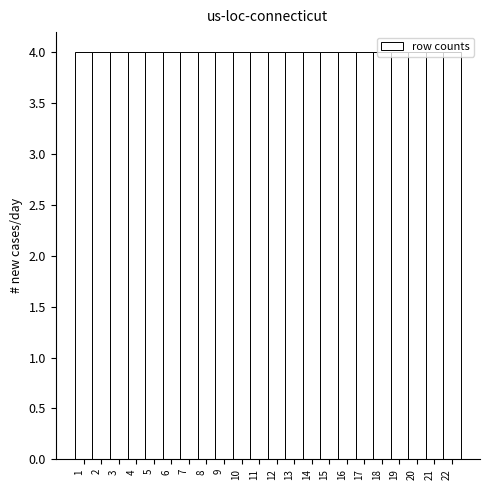

Reading left to right, transcribe this chart: for each bar, give the range it covers on the x-axis and its height. The values are not printed on the chart, so give them approximately, as read against the axis.

0.5 to 1.5: 4
1.5 to 2.5: 4
2.5 to 3.5: 4
3.5 to 4.5: 4
4.5 to 5.5: 4
5.5 to 6.5: 4
6.5 to 7.5: 4
7.5 to 8.5: 4
8.5 to 9.5: 4
9.5 to 10.5: 4
10.5 to 11.5: 4
11.5 to 12.5: 4
12.5 to 13.5: 4
13.5 to 14.5: 4
14.5 to 15.5: 4
15.5 to 16.5: 4
16.5 to 17.5: 4
17.5 to 18.5: 4
18.5 to 19.5: 4
19.5 to 20.5: 4
20.5 to 21.5: 4
21.5 to 22.5: 4